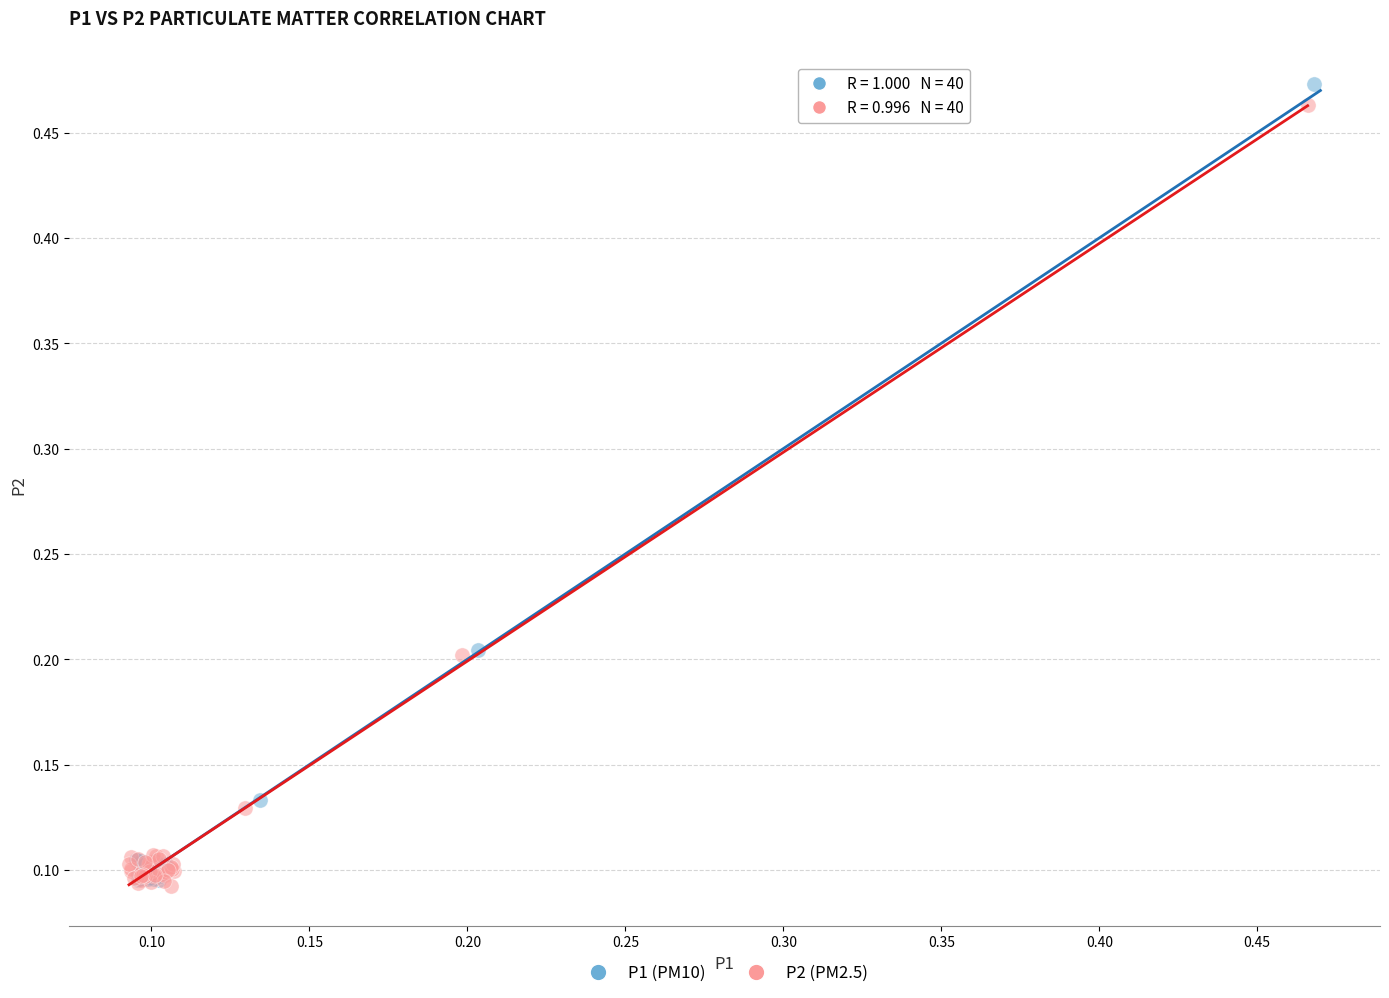

Which series has the largest Y range (max minus min)?

P1 (PM10)